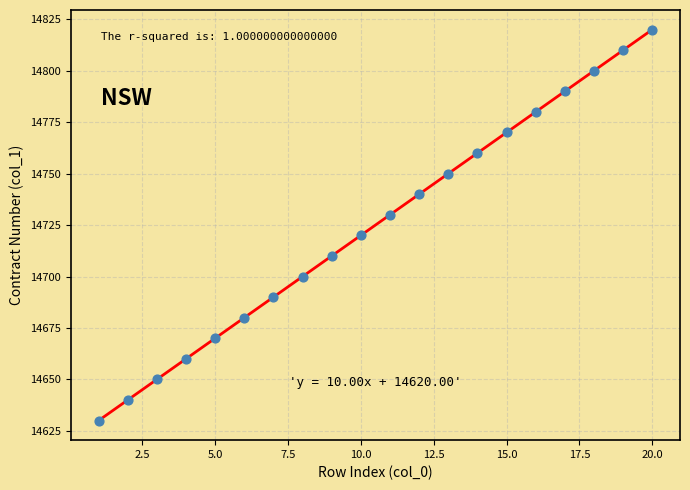

What is the greatest value displayed?

14820.0